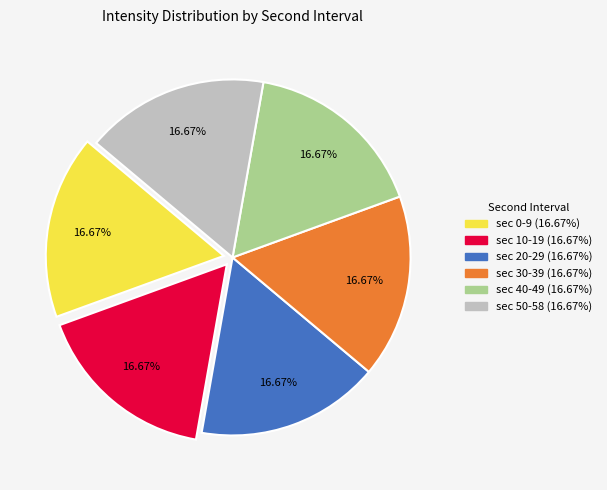

Is there a majority slice in this chart?

No